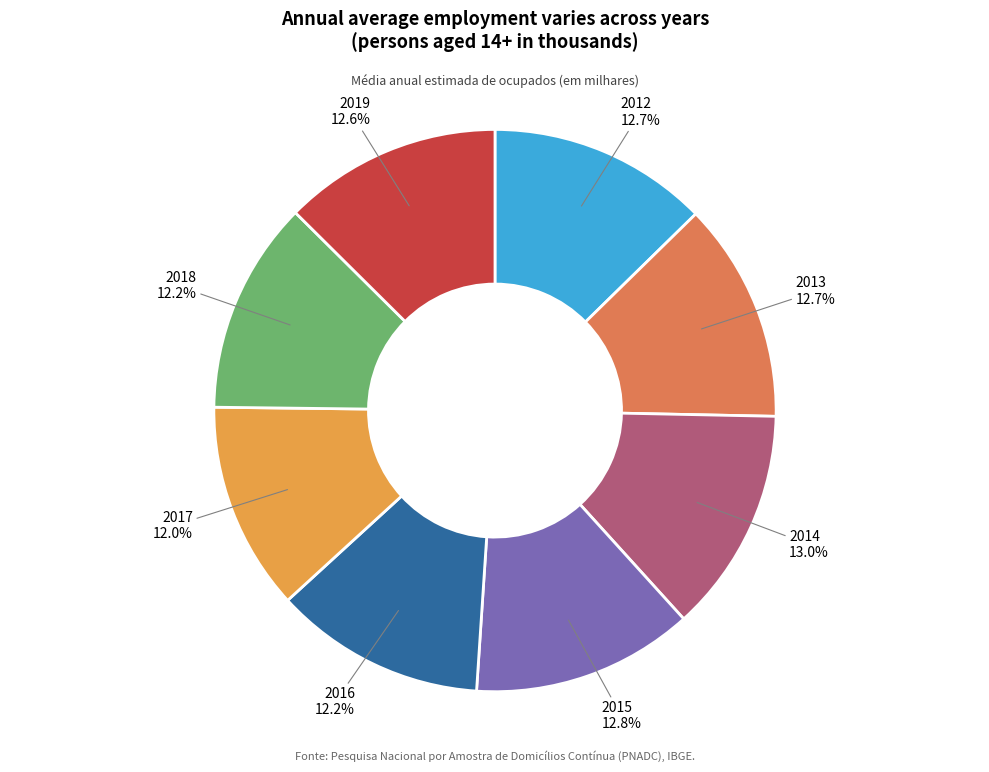

Does any single category account for the majority?

No